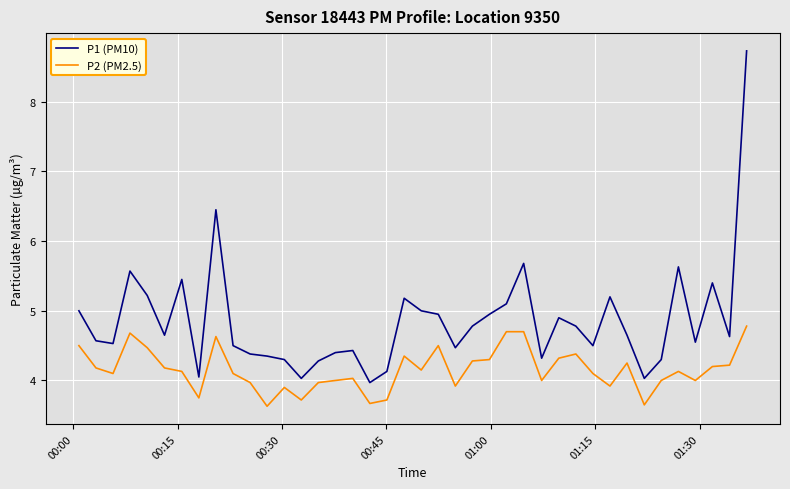

Does the chart display data point markers on the line(s)?

No